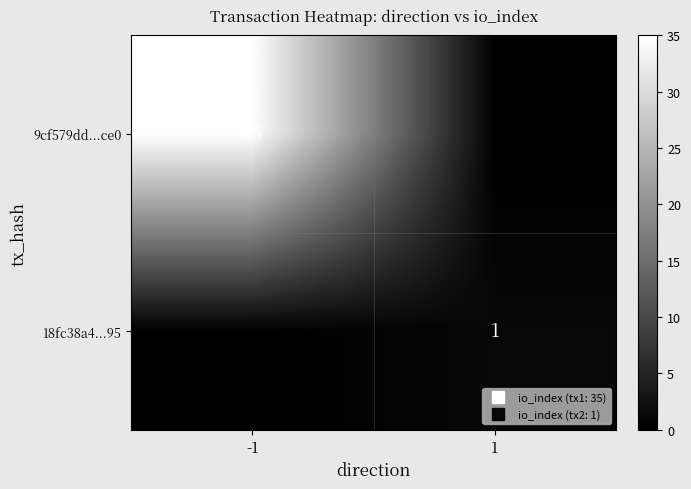

What is the difference between the 9cf579dd...ce0 values at 1 and -1?

35